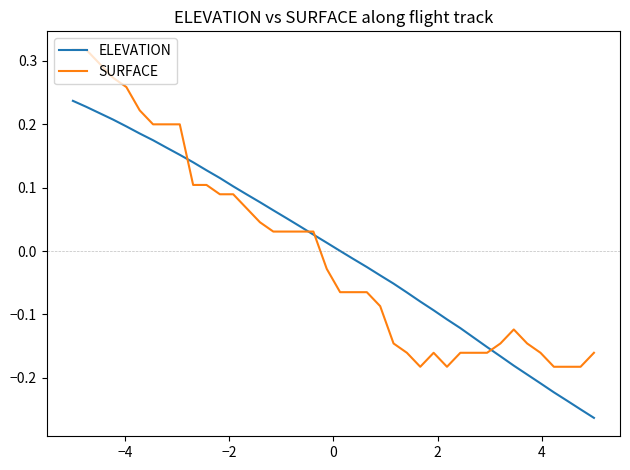

Rank the series by their maximum value, from highest to lowest.

SURFACE, ELEVATION